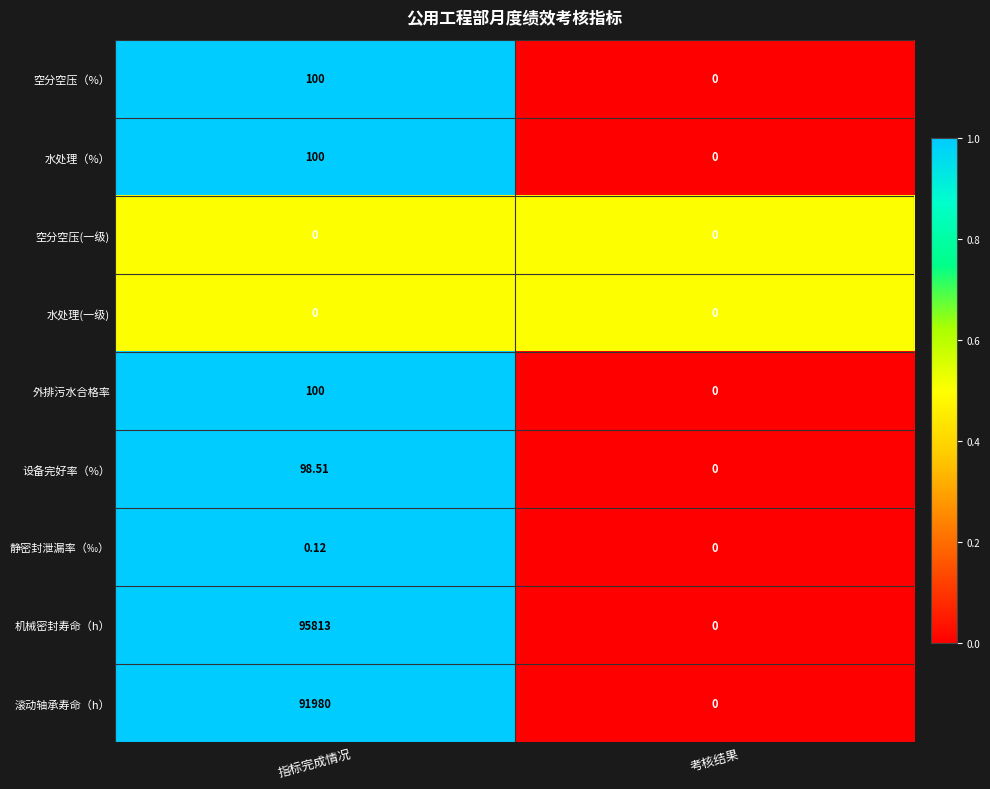

Which series changed the most between 指标完成情况 and 考核结果?

机械密封寿命（h）